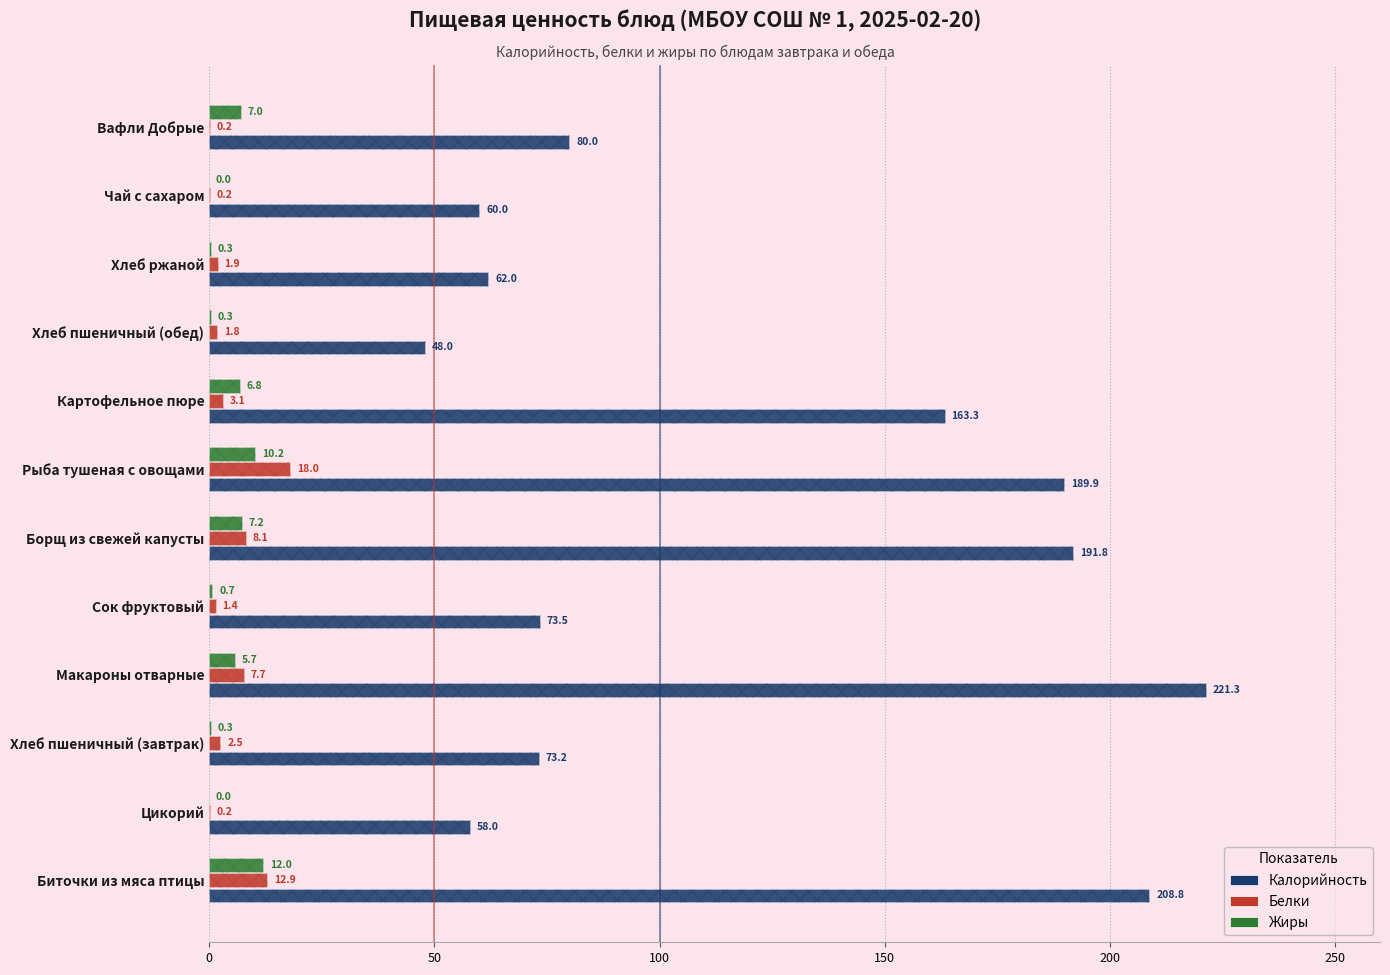

Rank the series by their maximum value, from lowest to highest.

Жиры, Белки, Калорийность